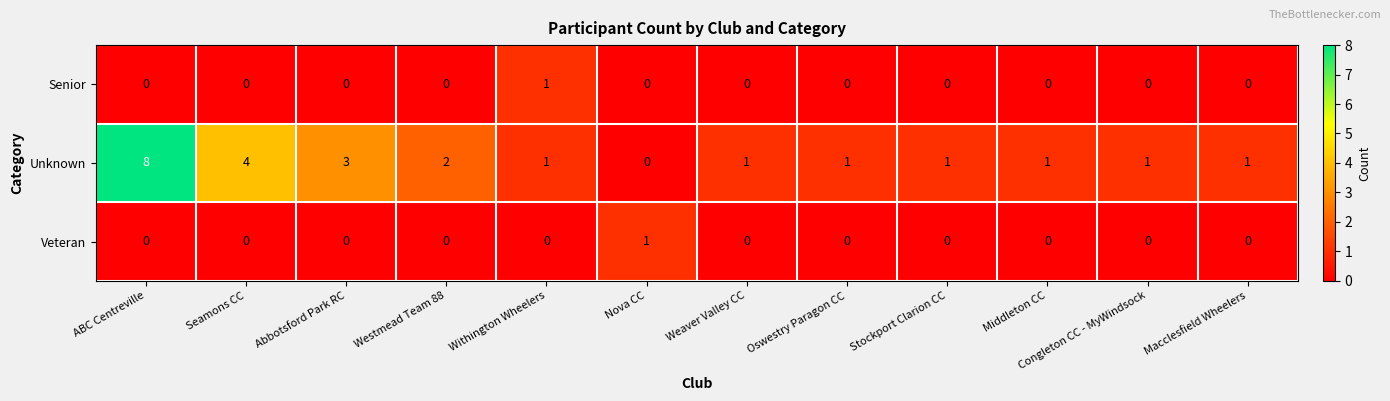

True or false: Unknown has a value of 0 at Nova CC.

True